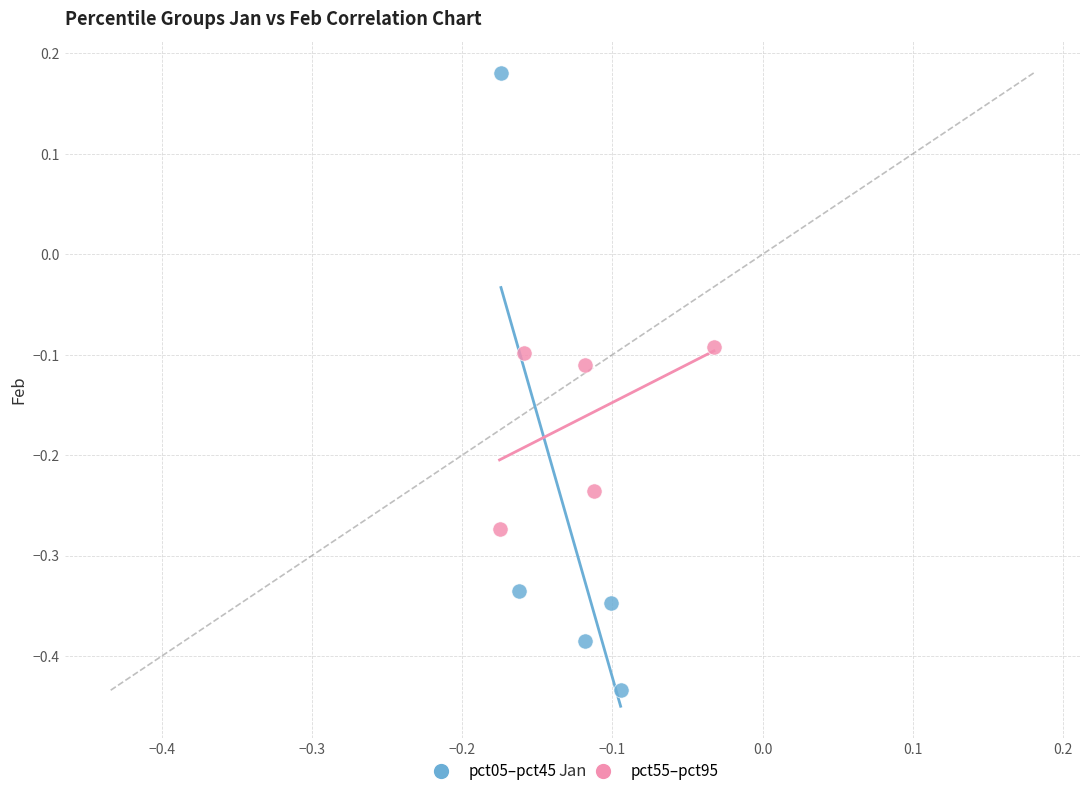

Which series reaches the maximum Y coordinate?

pct05–pct45